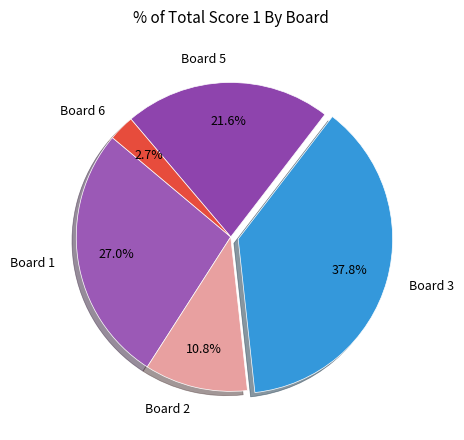

To the nearest percent, what is the difference between the largest and smallest slice percentages?

35%